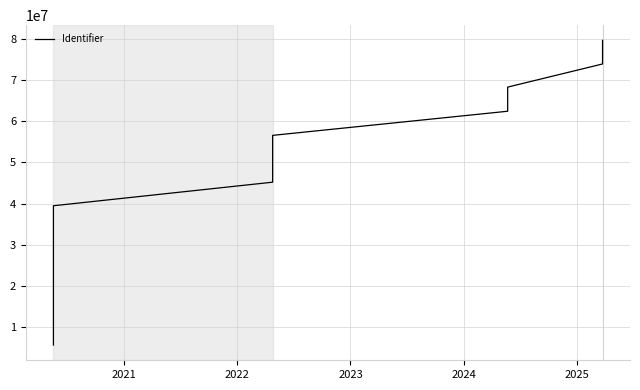

True or false: there are more than 0 points higher than both neighbors.

False